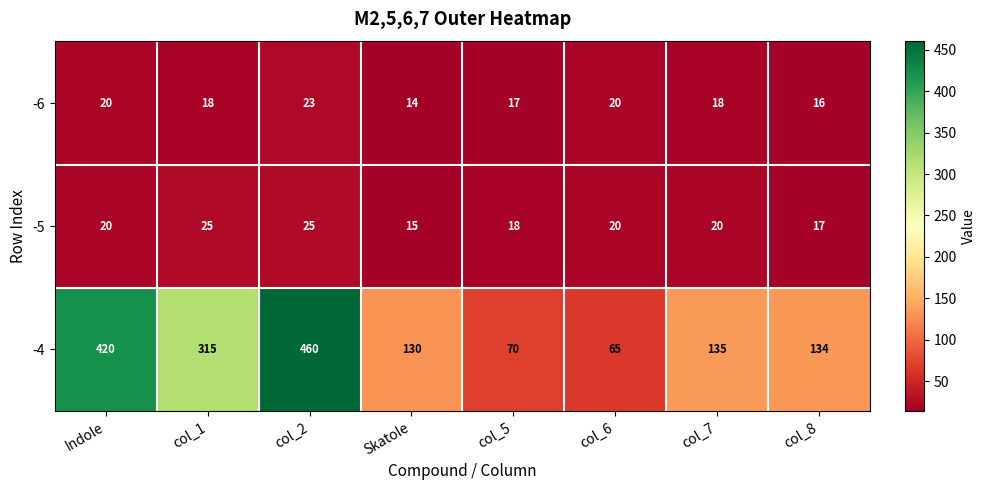

What is the sum of the -6 values at col_2 and Skatole?

37